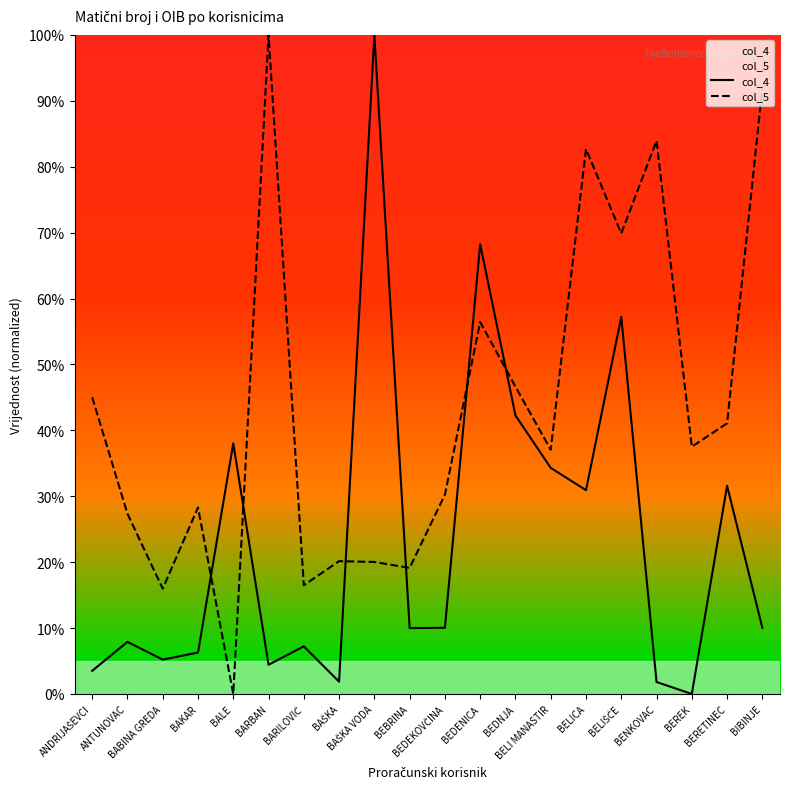

List the labels in order of col_4 value, smallest first.

BEREK, BENKOVAC, BAŠKA, ANDRIJAŠEVCI, BARBAN, BABINA GREDA, BAKAR, BARILOVIĆ, ANTUNOVAC, BEBRINA, BIBINJE, BEDEKOVČINA, BELICA, BERETINEC, BELI MANASTIR, BALE, BEDNJA, BELIŠĆE, BEDENICA, BAŠKA VODA